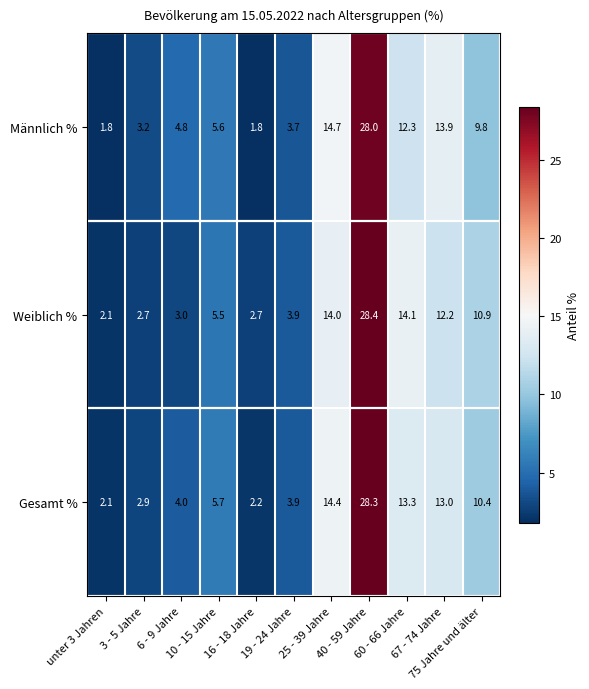

Between 6 - 9 Jahre and 16 - 18 Jahre, which series saw the biggest shift?

Männlich %